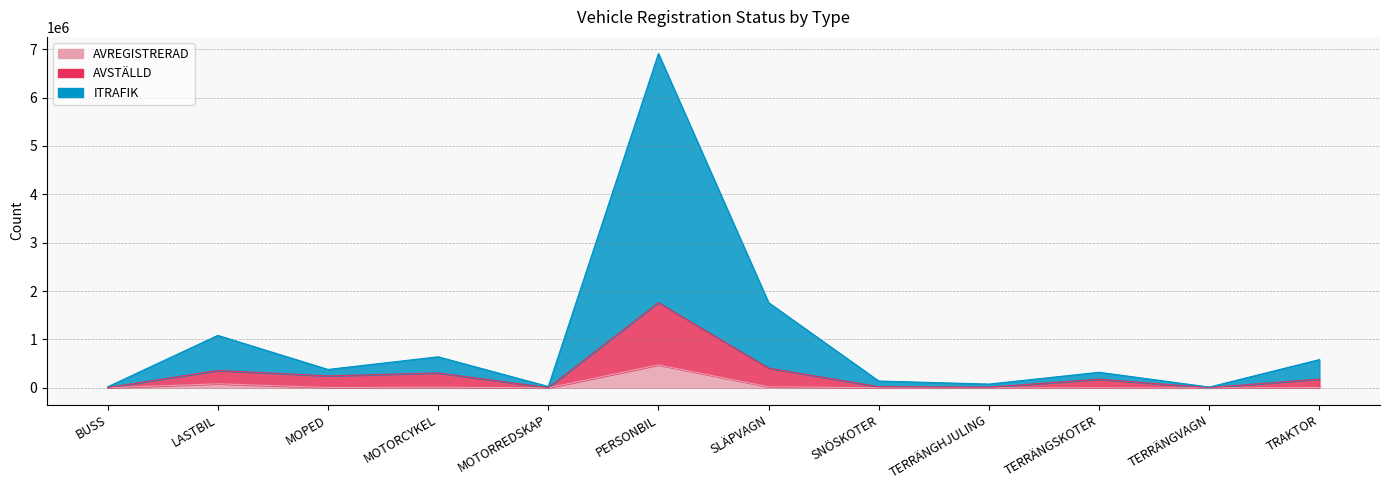

Which series has the largest total across all categories?

ITRAFIK